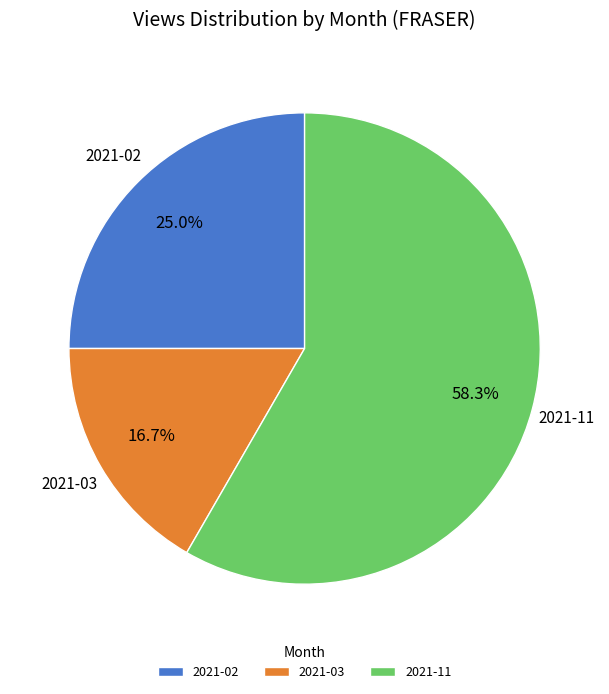

Rank the categories by value from highest to lowest.

2021-11, 2021-02, 2021-03